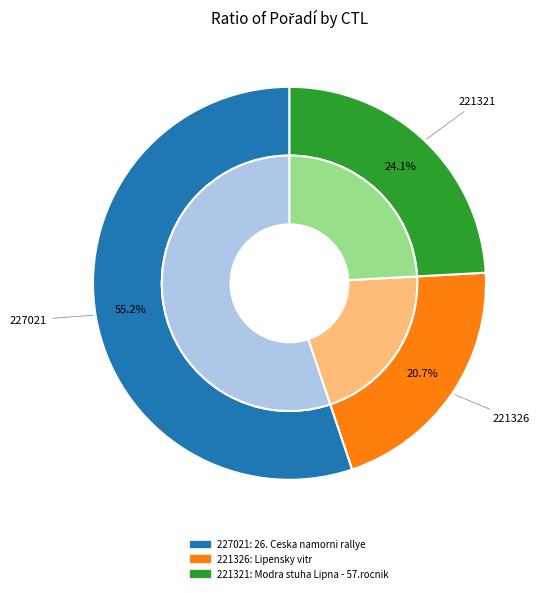

Is it true that 221326 is 21% of the pie?

True